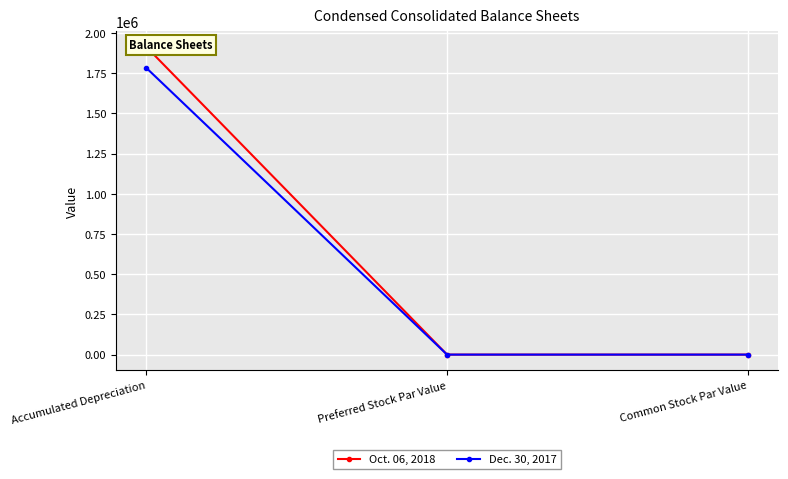

How many lines are shown in the chart?

2